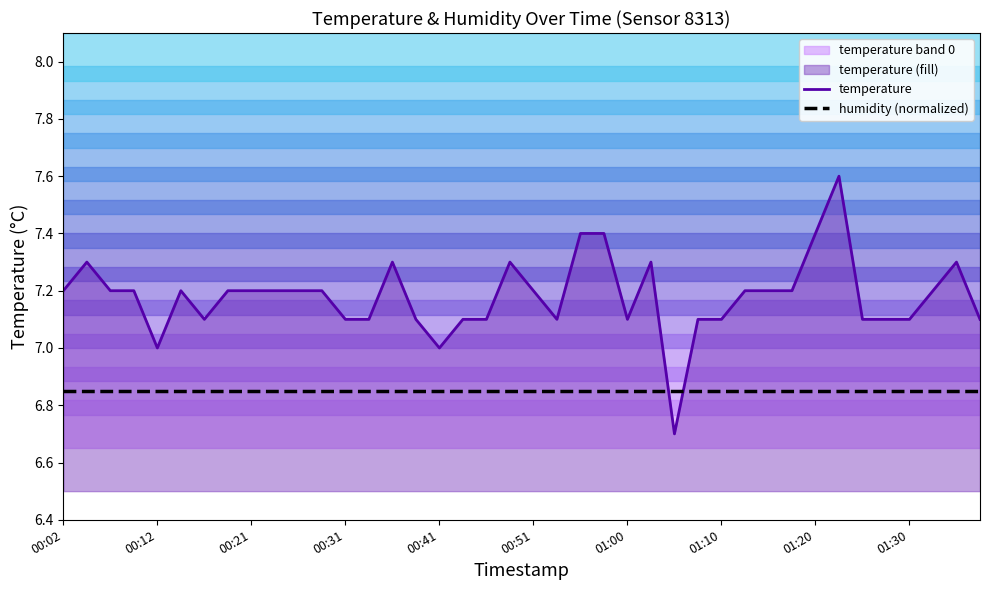

Which series ends up on top after the final intersection of humidity (normalized) and temperature?

temperature